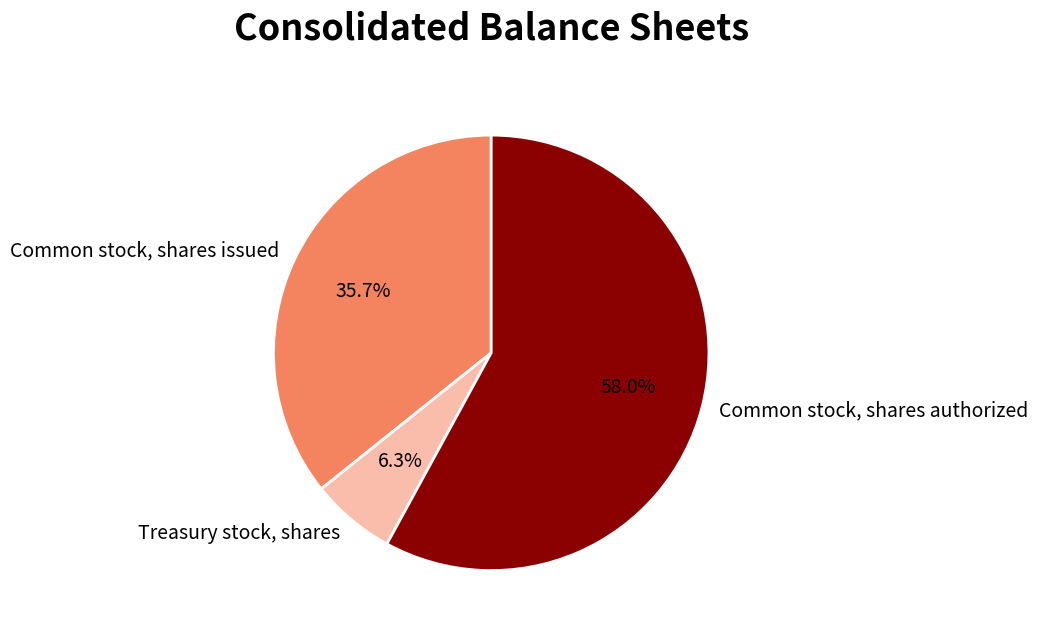

Is it true that Common stock, shares issued is 36% of the pie?

True